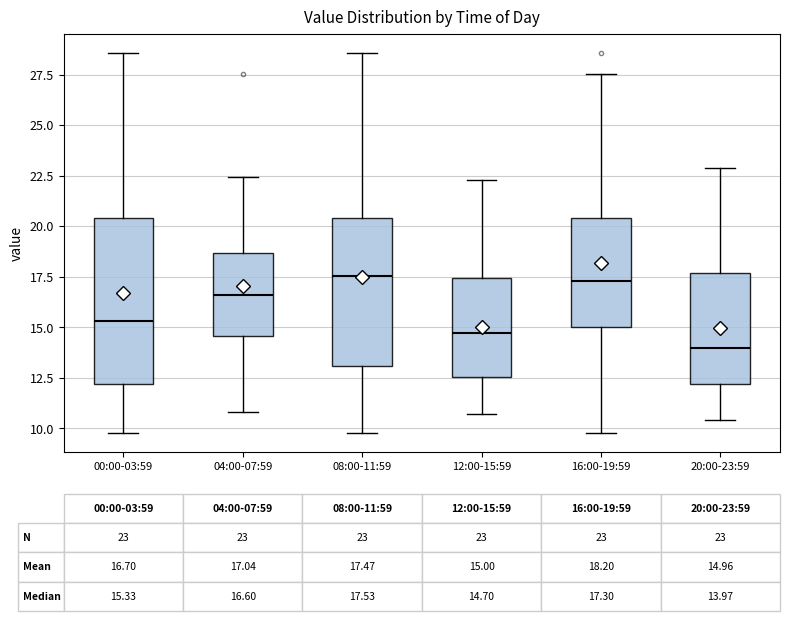

Comparing the boxes themselves (not the whiskers), which one is the tallest?

00:00-03:59